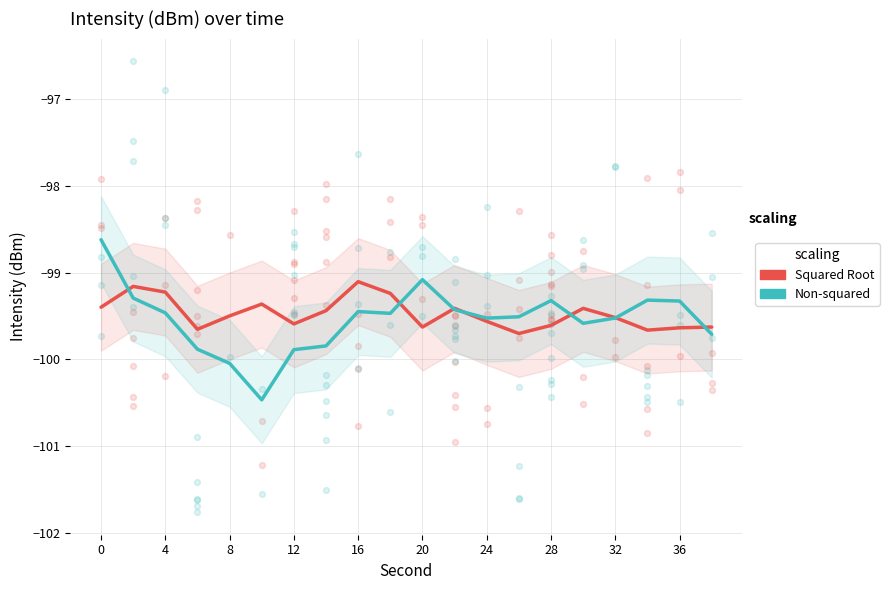

Which series has the largest Y range (max minus min)?

Non-squared